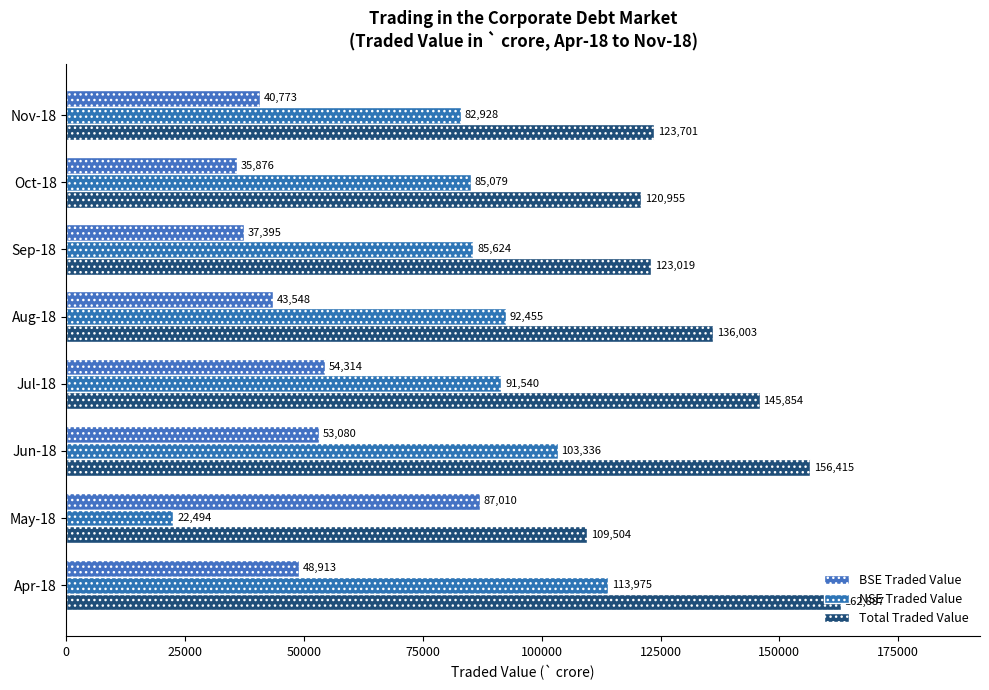

What is the maximum value for Total Traded Value?

162887.3